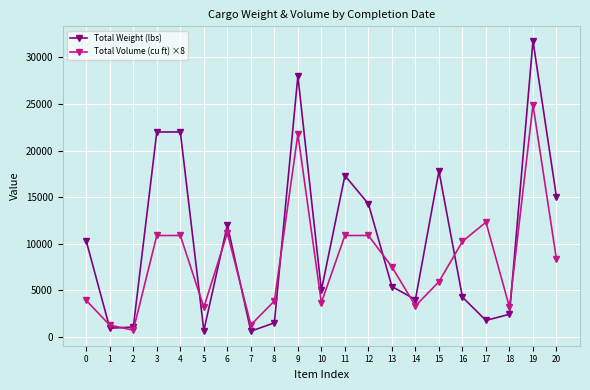

Where do Total Weight (lbs) and Total Volume (cu ft) ×8 first cross each other?

0 and 1